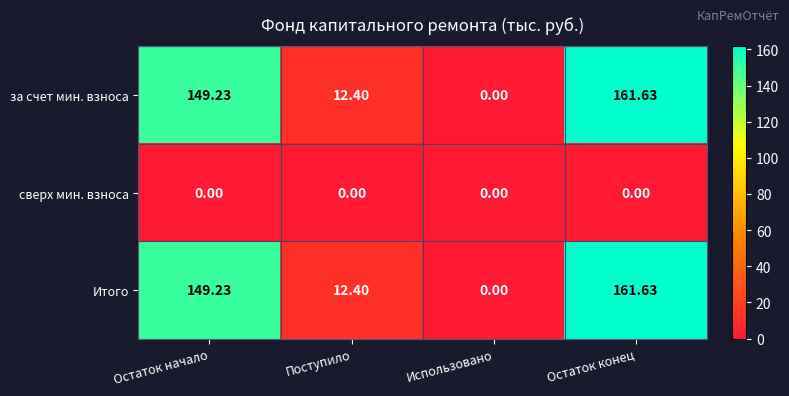

At which category is the sum across all series the highest?

Остаток конец